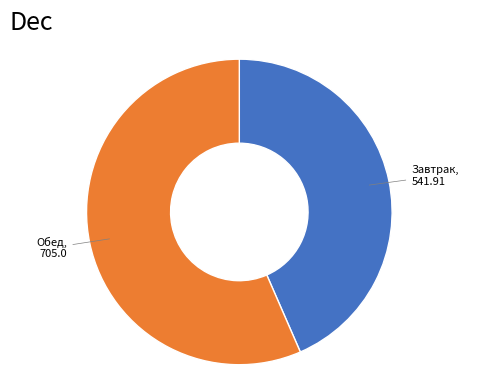

Is there any slice that represents more than half of the pie?

Yes